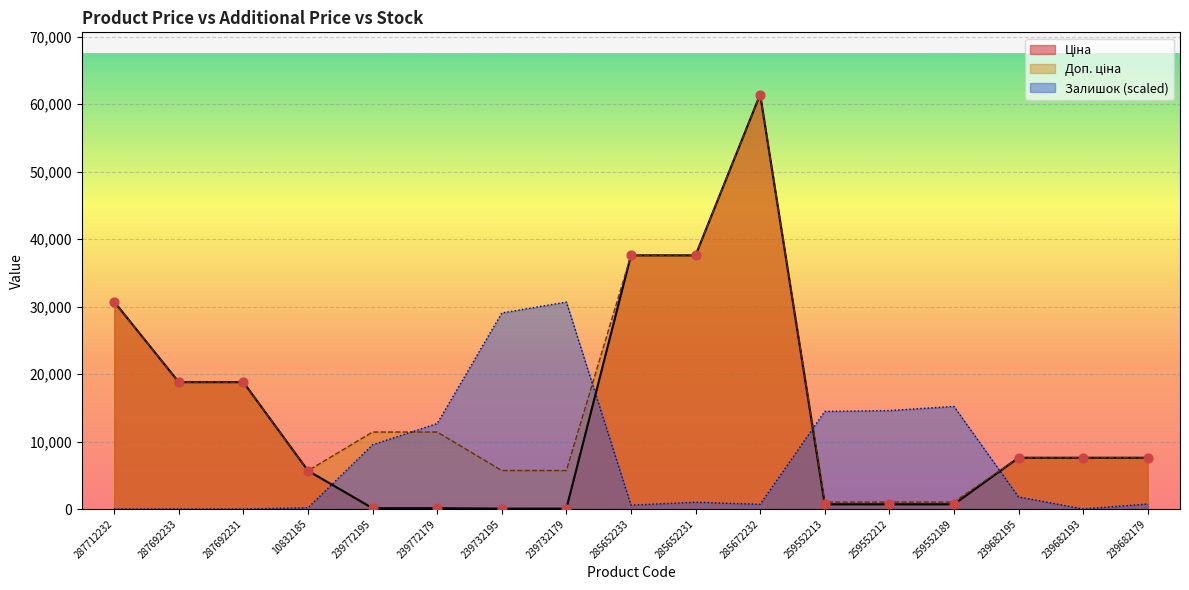

At how many categories does at least one series exceed 33188?

3